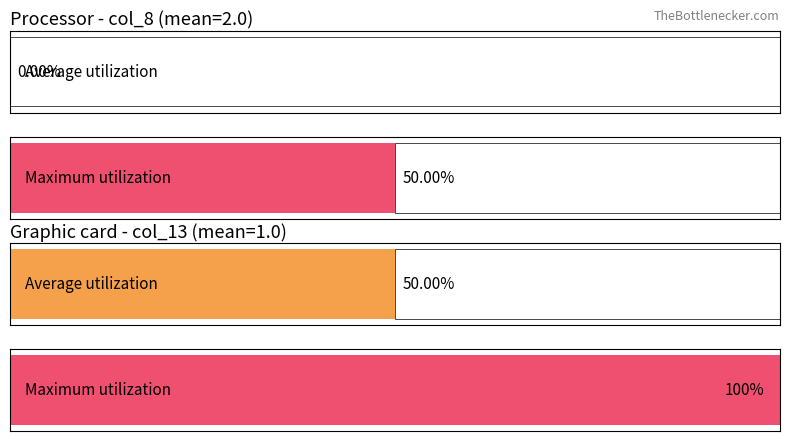

What is the maximum value for col_13?

1